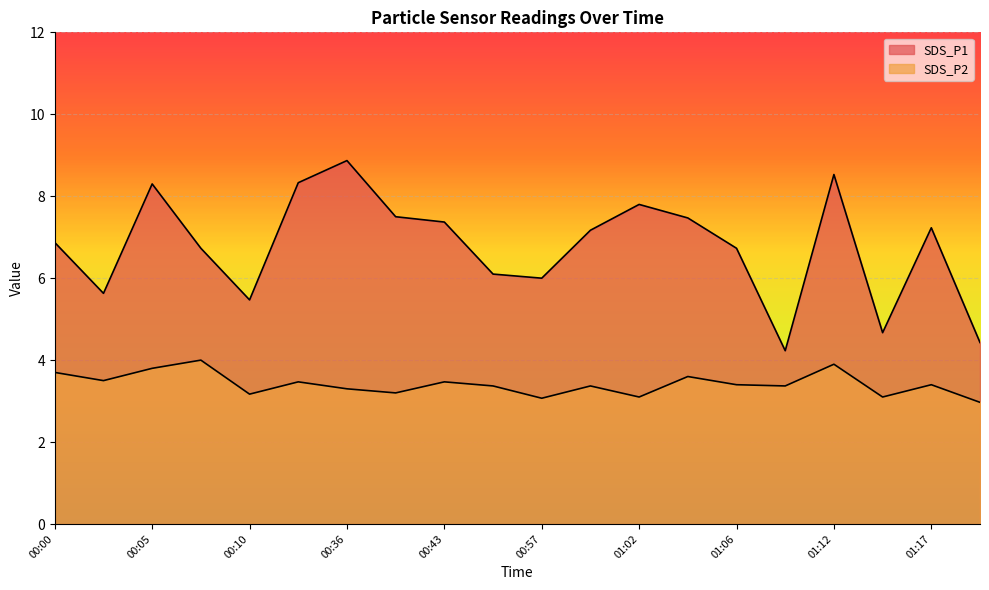

Reading right to left, list all the values displayed in this chart.

SDS_P1: 4.4	7.2	4.7	8.5	4.2	6.7	7.5	7.8	7.2	6.0	6.1	7.4	7.5	8.9	8.3	5.5	6.7	8.3	5.6	6.9
SDS_P2: 3.0	3.4	3.1	3.9	3.4	3.4	3.6	3.1	3.4	3.1	3.4	3.5	3.2	3.3	3.5	3.2	4.0	3.8	3.5	3.7